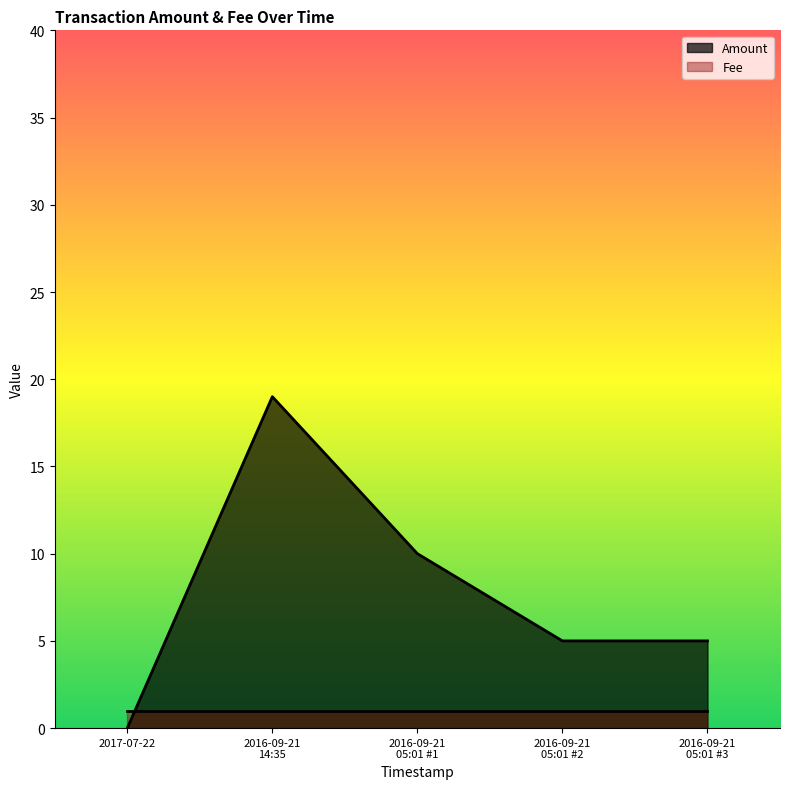

Is it true that the value at 2016-09-21 14:35:00 is 19?

True